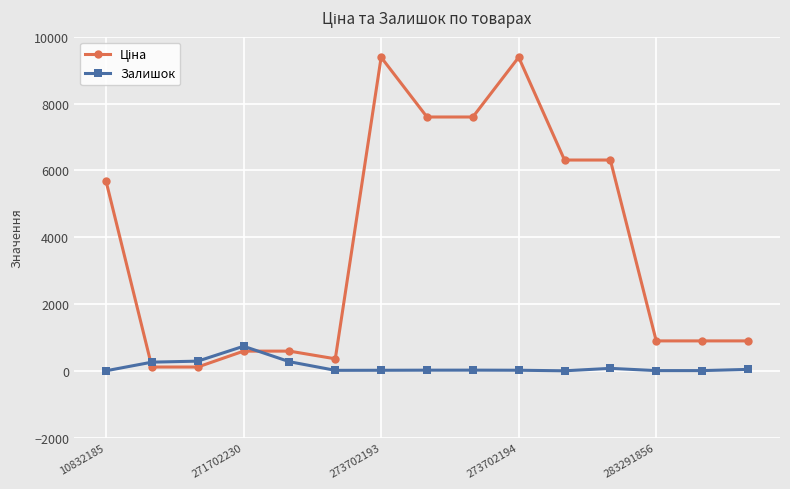

What is the difference between the maximum and minimum values in the Залишок series?

735.0